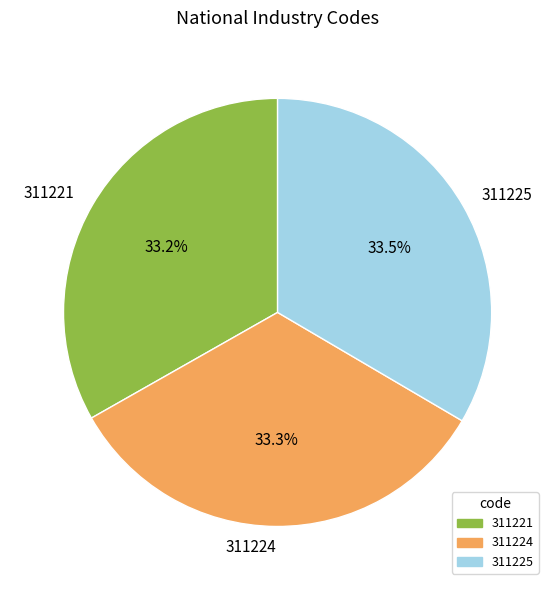

Approximately how many times larger is the value at 311225 compared to 311221?

1.0